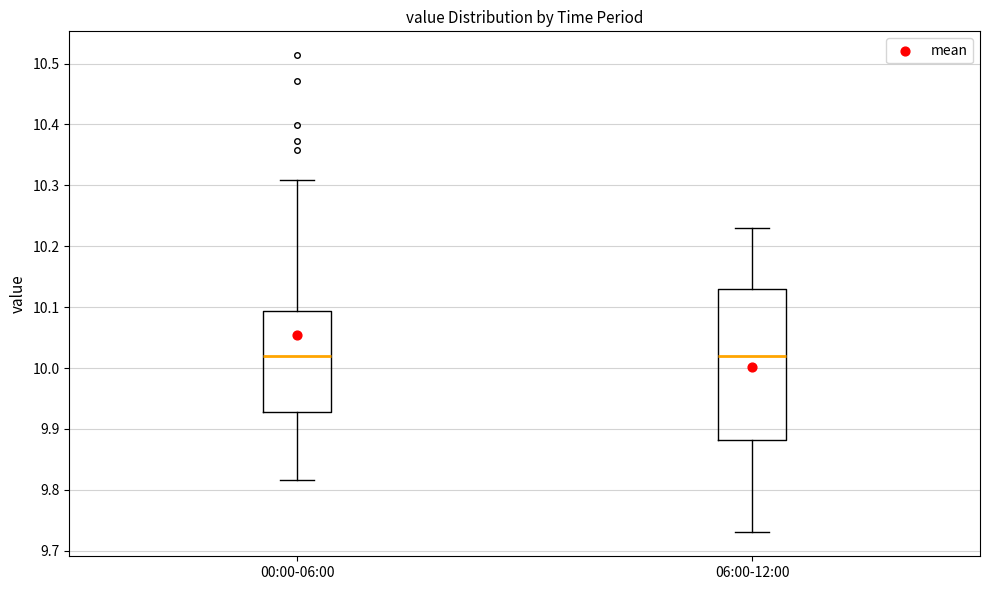

Comparing the boxes themselves (not the whiskers), which one is the tallest?

06:00-12:00